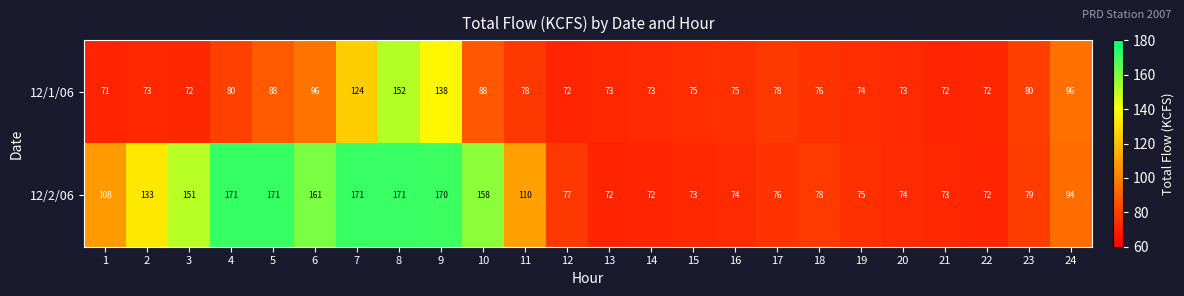

What value does the 12/2/06 series have at 6, to the nearest 5?

160